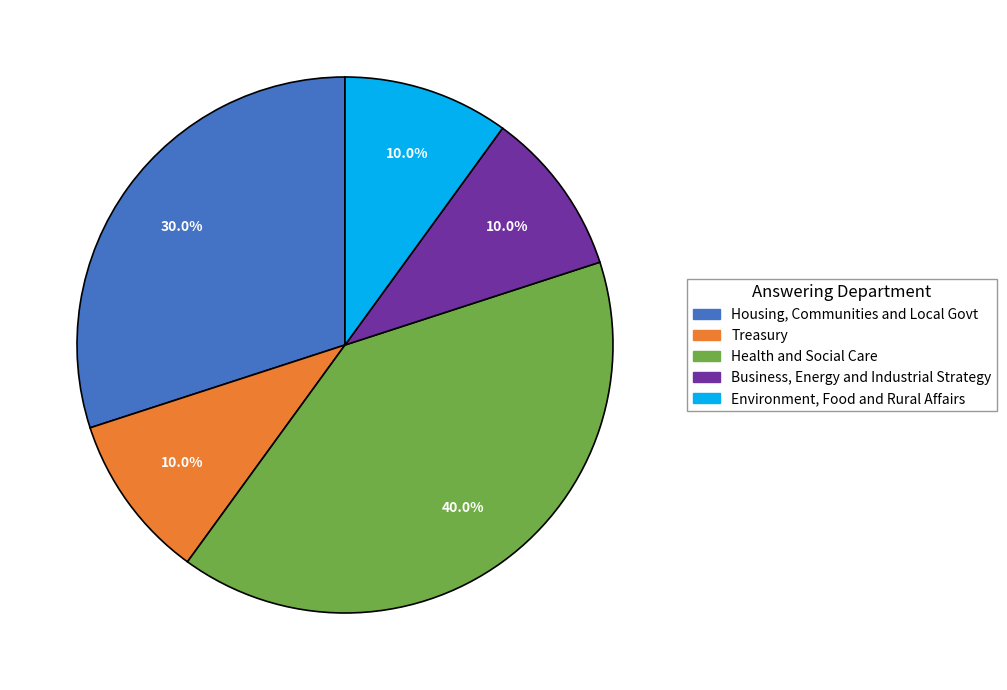

Is there a majority slice in this chart?

No